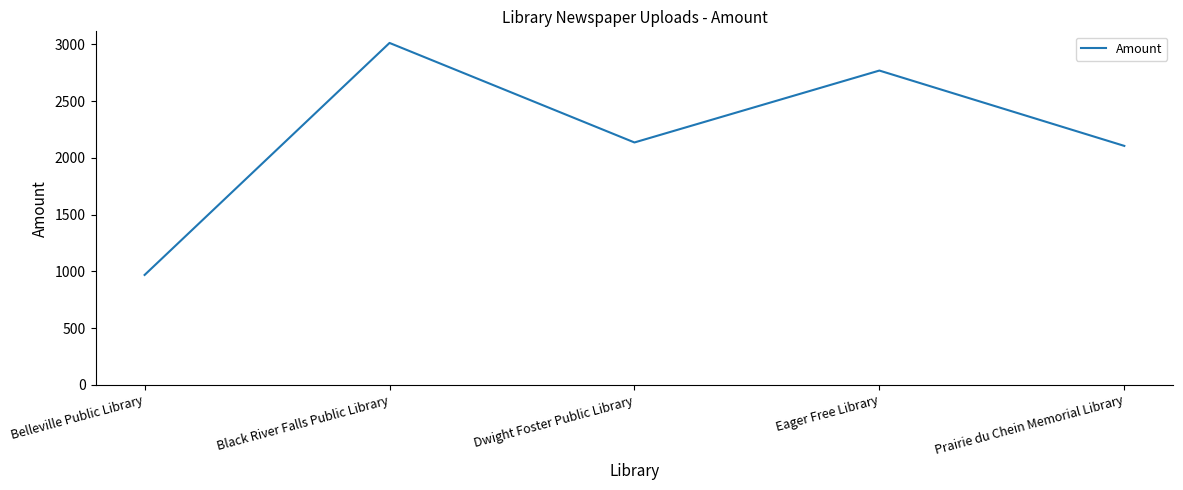

What is the difference between the maximum and minimum values?

2043.8